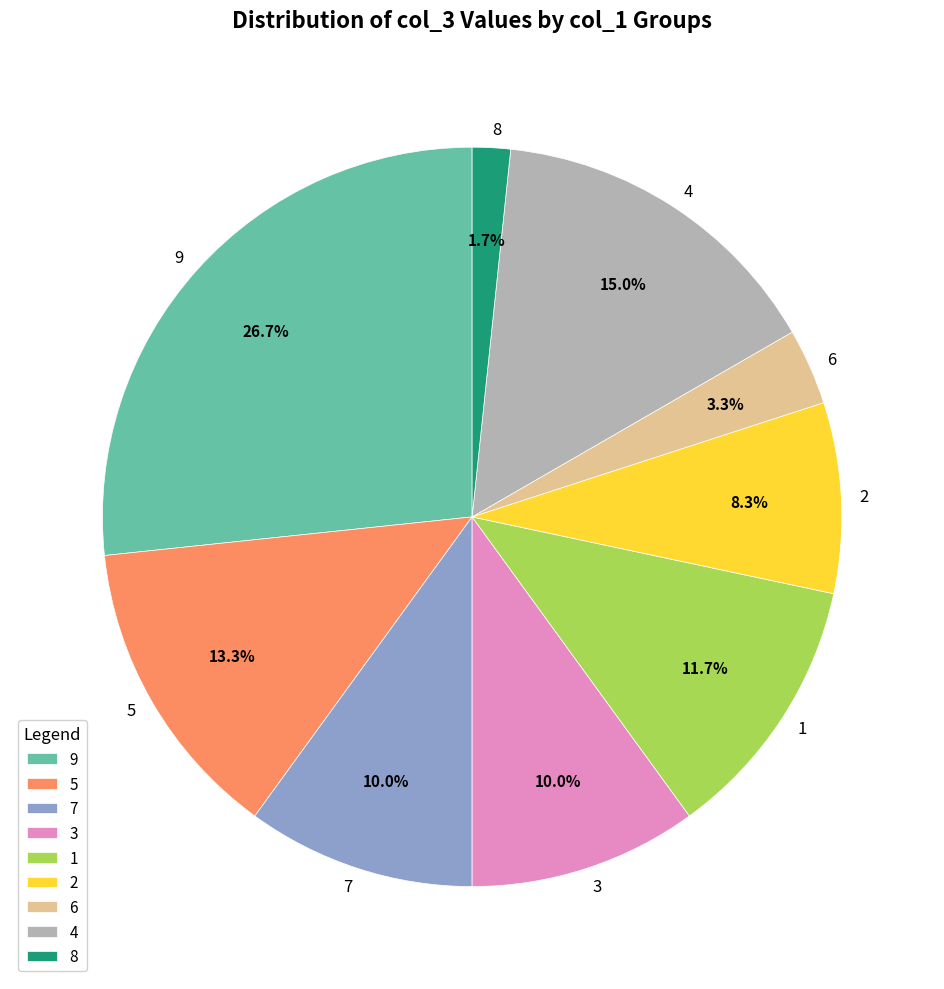

To the nearest percent, what portion does 1 represent?

12%